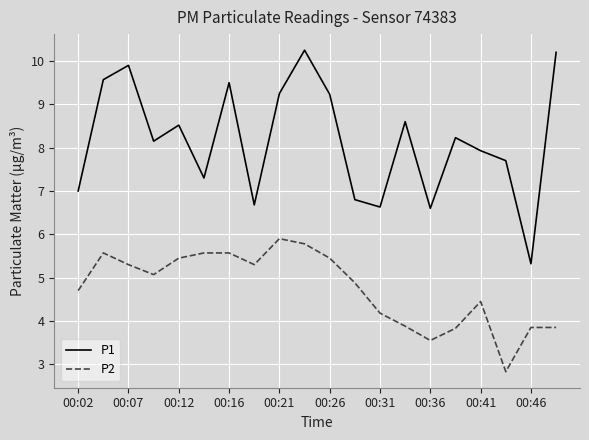

What is the difference between the maximum and minimum values in the P1 series?

4.9